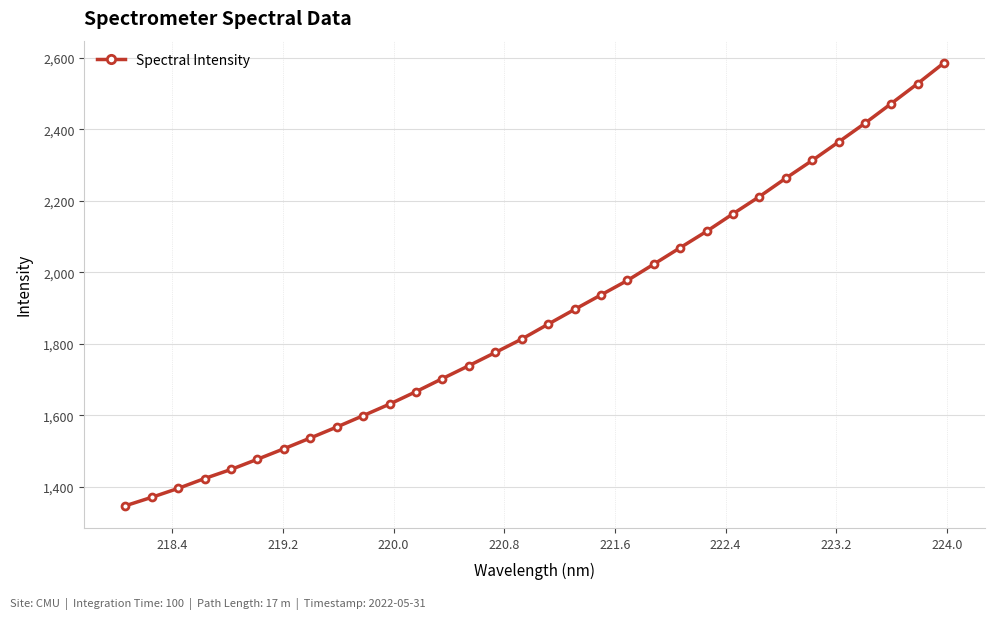

What is the value of the 2nd point from the left?

1370.8